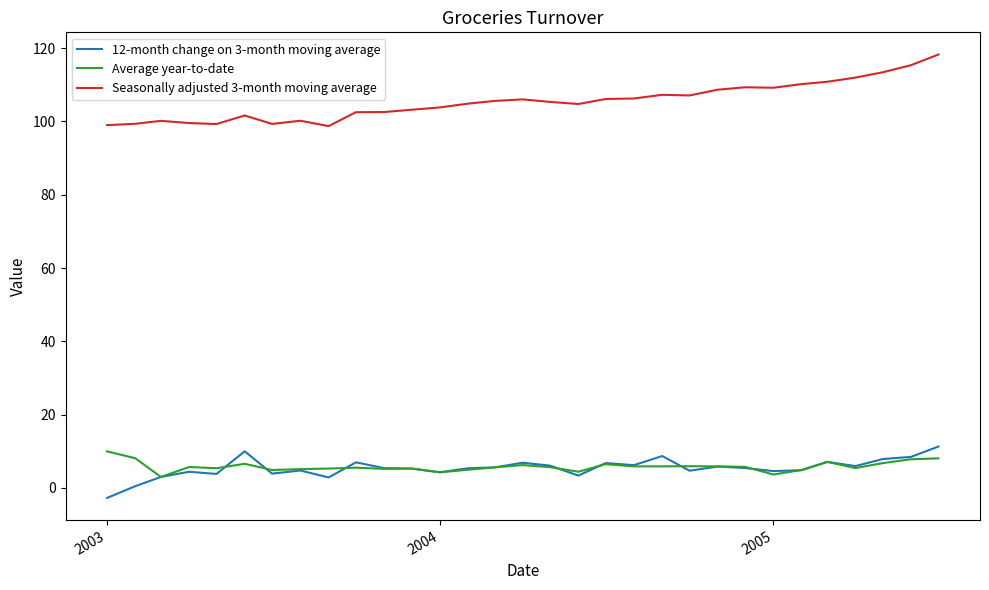

Which series has the largest total across all categories?

Seasonally adjusted 3-month moving average